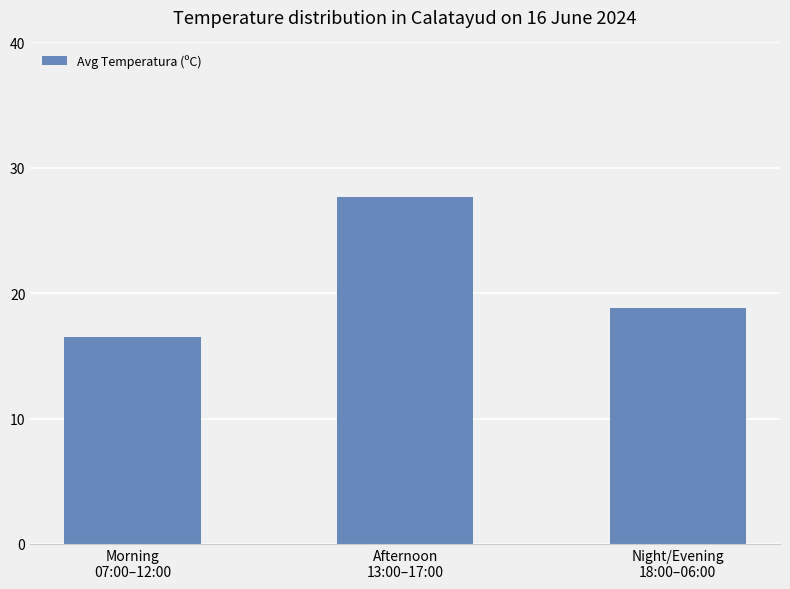

Is it true that the value at Afternoon
13:00–17:00 is 27.7?

True